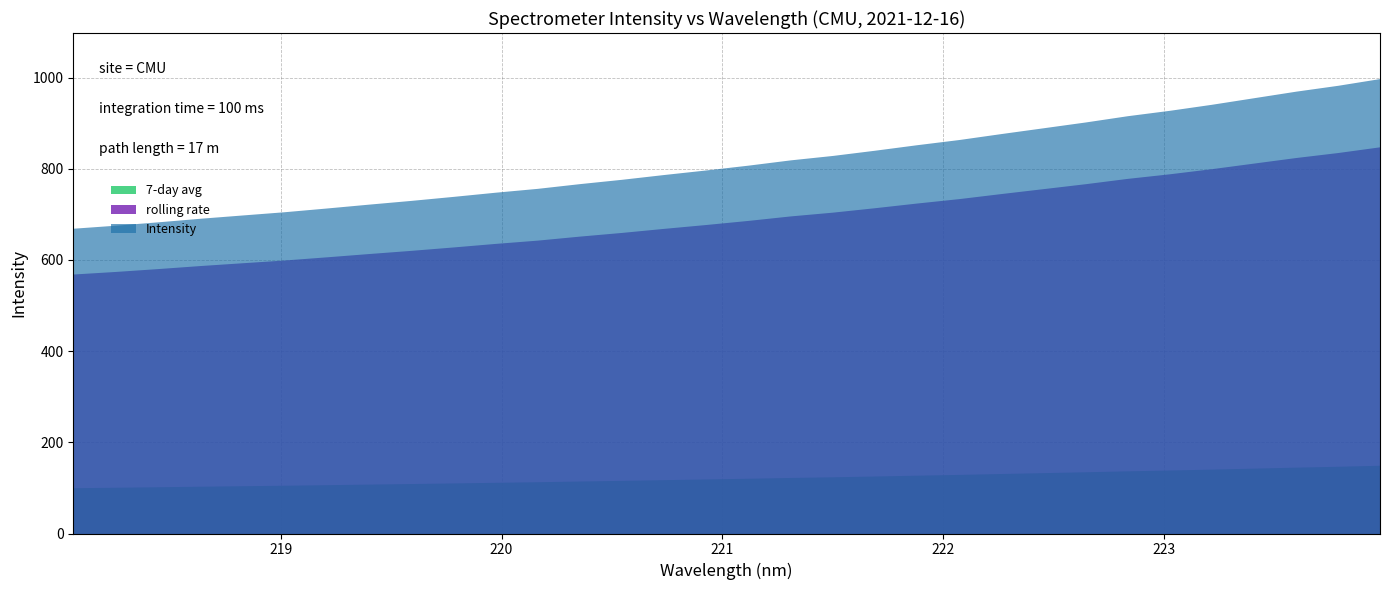

At which category does the chart reach its peak across all series?

223.9802